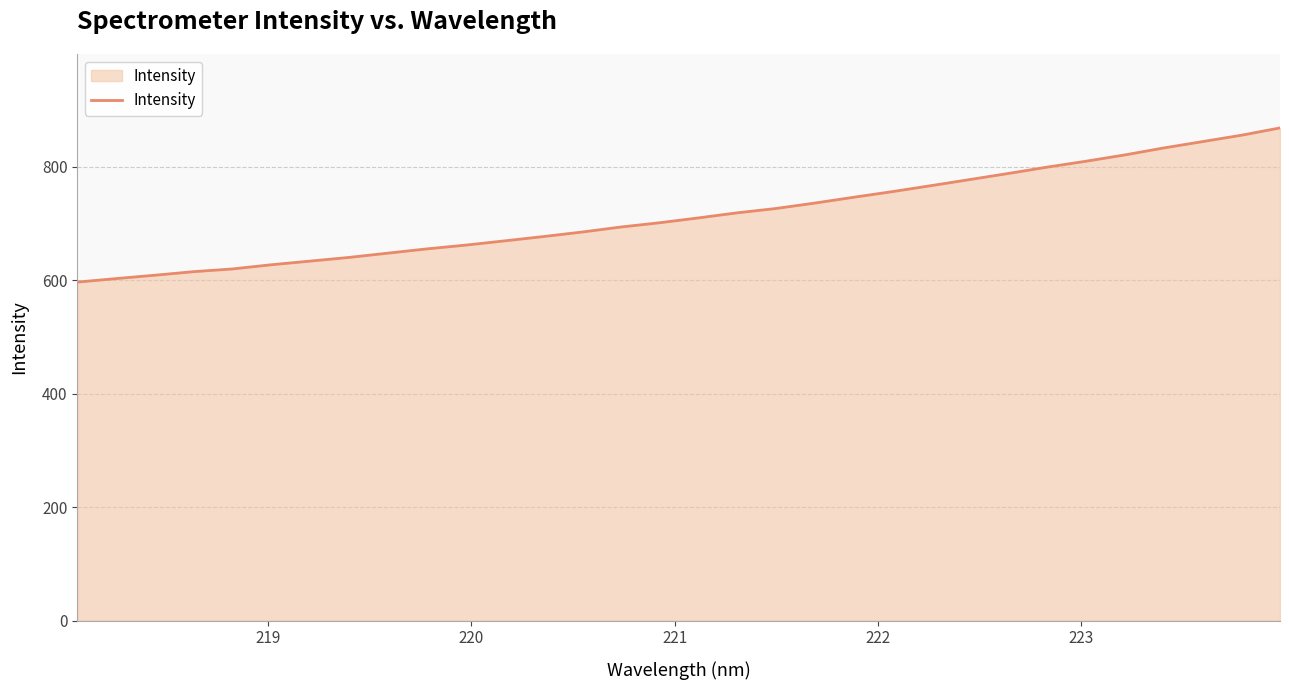

What is the minimum value shown in the chart?

596.9